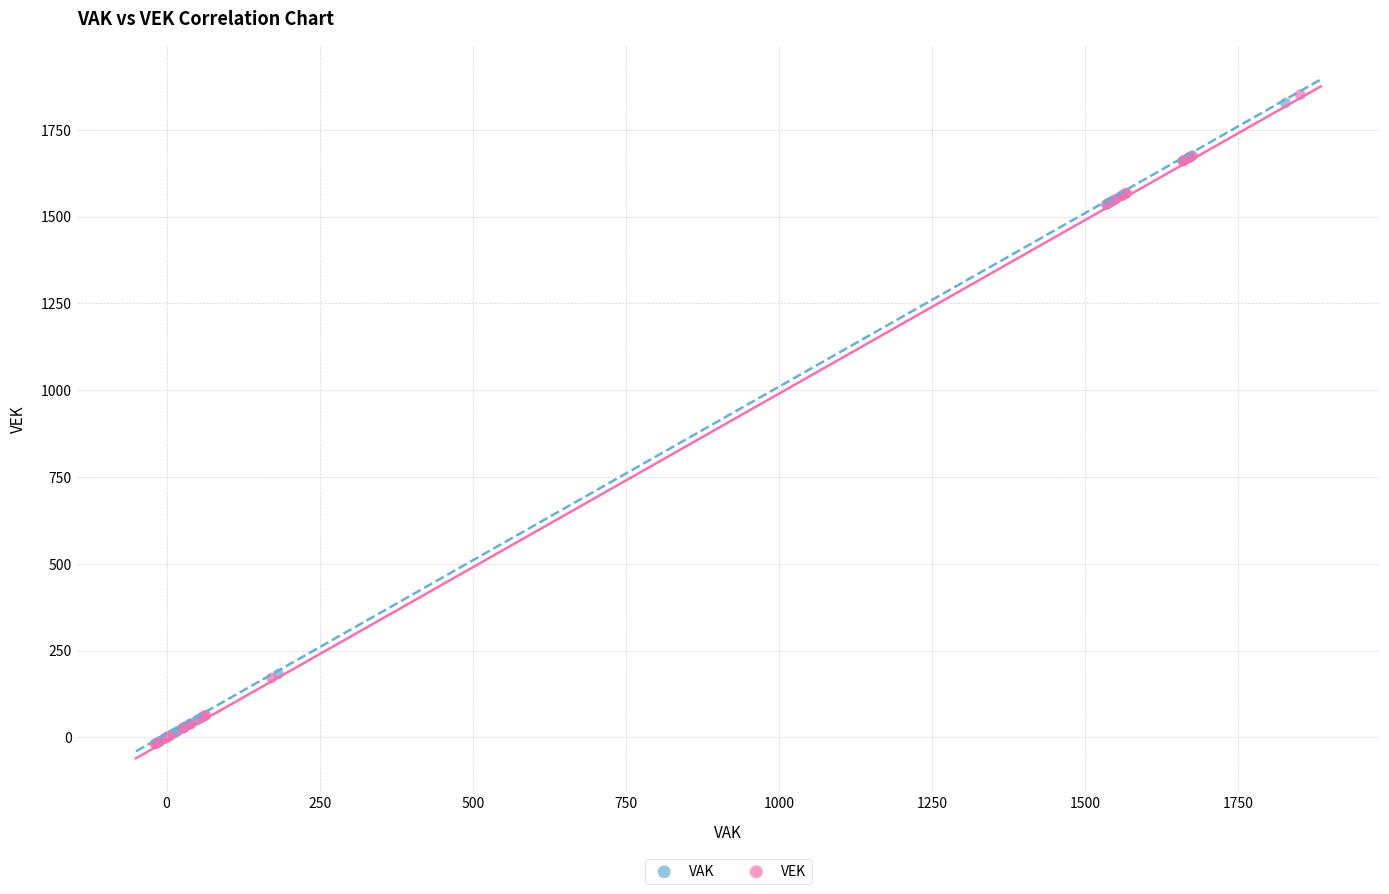

Which series has the widest spread of Y values?

VEK